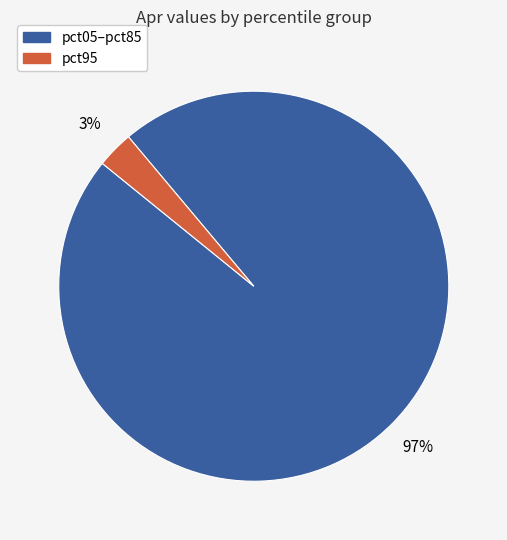

Is there a majority slice in this chart?

Yes